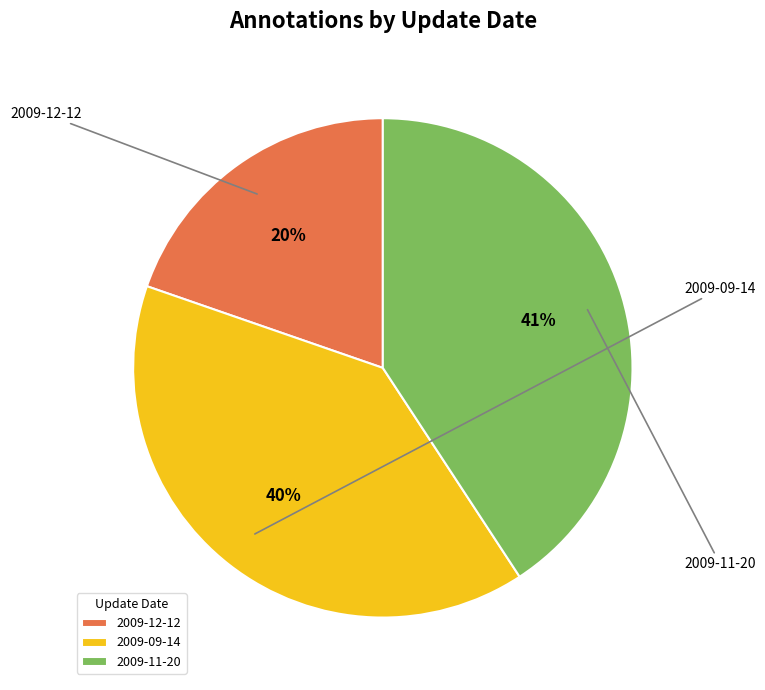

What percentage is the 2009-11-20 slice, to the nearest percent?

41%